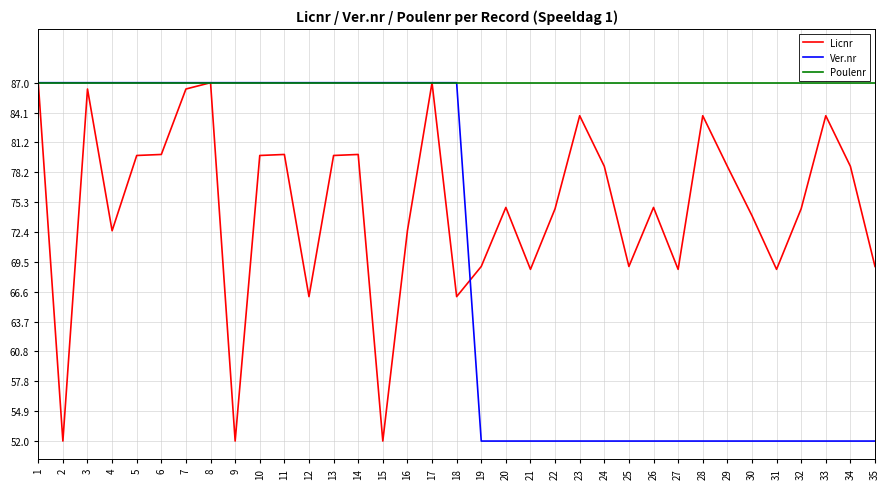

Rank the categories by Licnr value from lowest to highest.

2, 9, 15, 12, 18, 21, 27, 31, 19, 25, 35, 4, 16, 30, 22, 32, 20, 26, 24, 29, 34, 5, 10, 13, 6, 11, 14, 23, 28, 33, 3, 7, 1, 8, 17